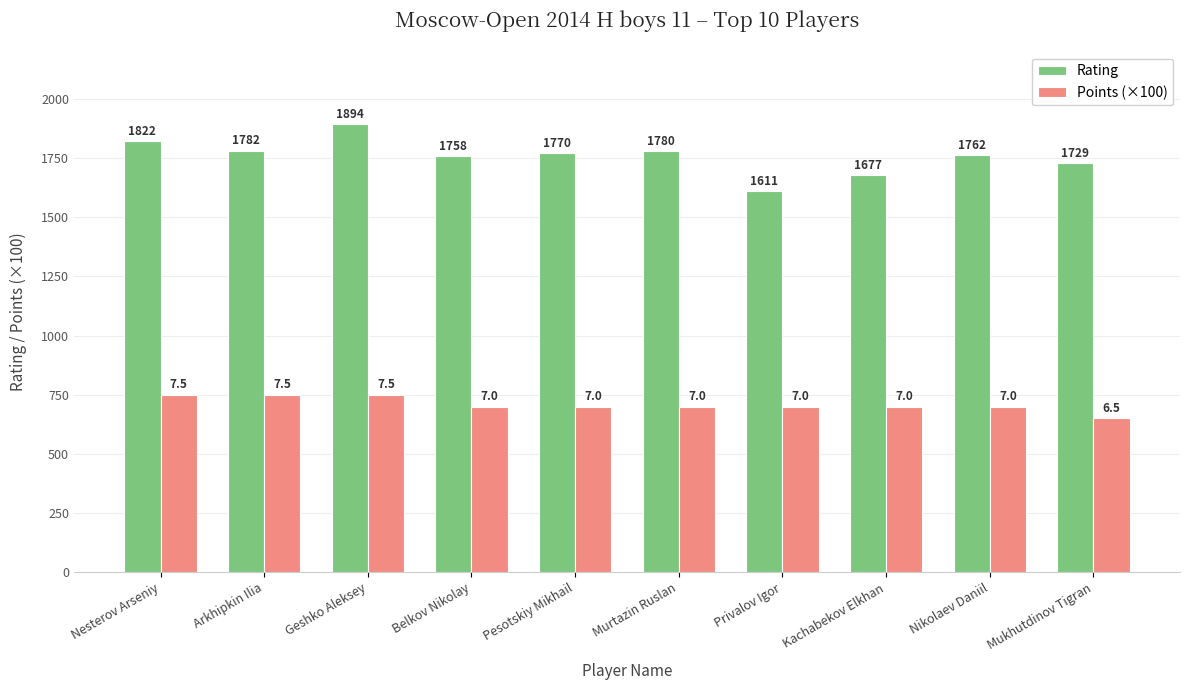

What is the label of the 4th bar from the left?

Belkov Nikolay